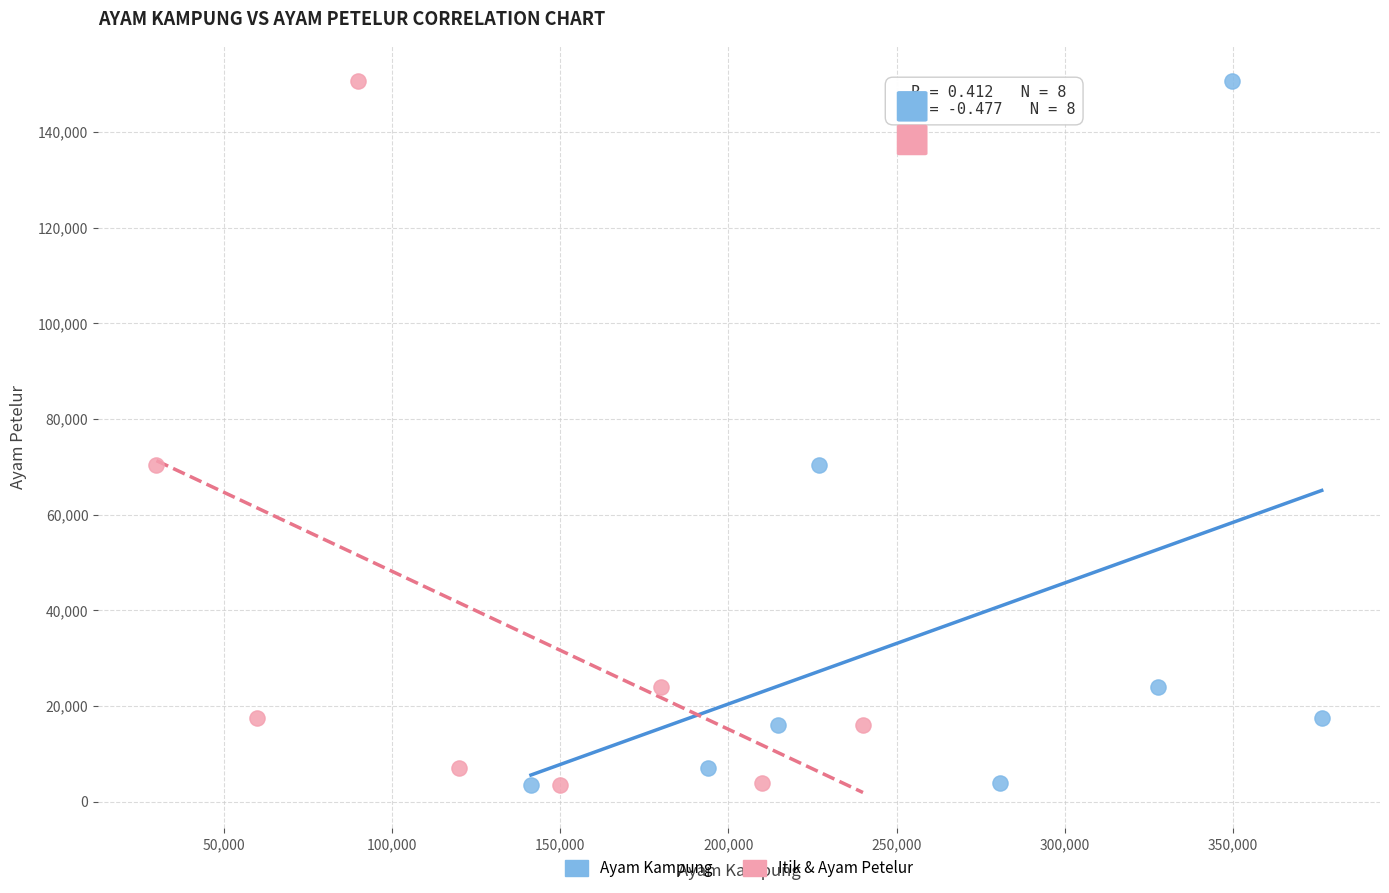

What are all the series names shown in the legend?

Ayam Kampung, Itik & Ayam Petelur